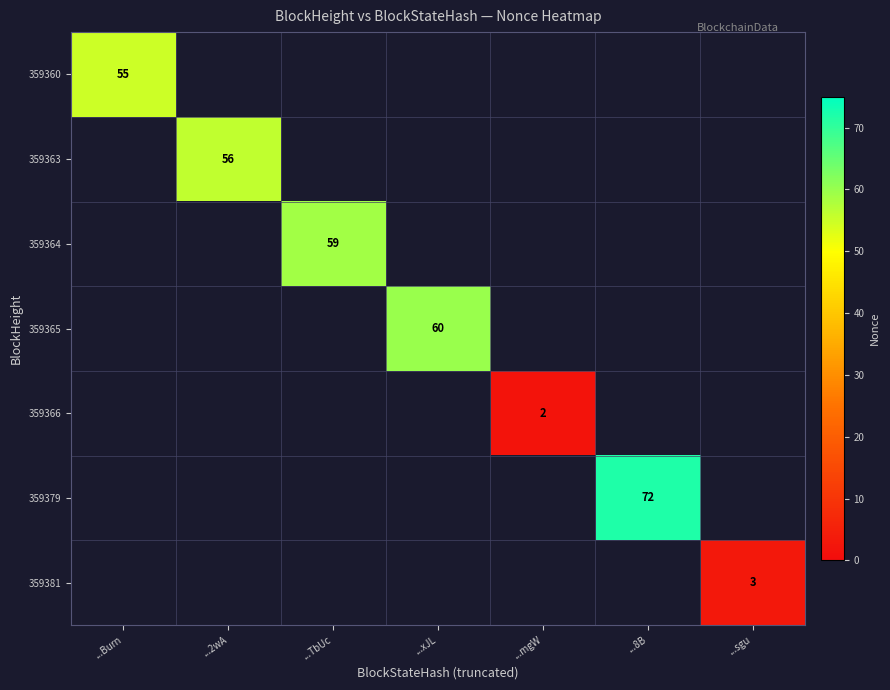

Is the value of 359379 at ...8B greater than the value of 359381 at ...sgu?

Yes